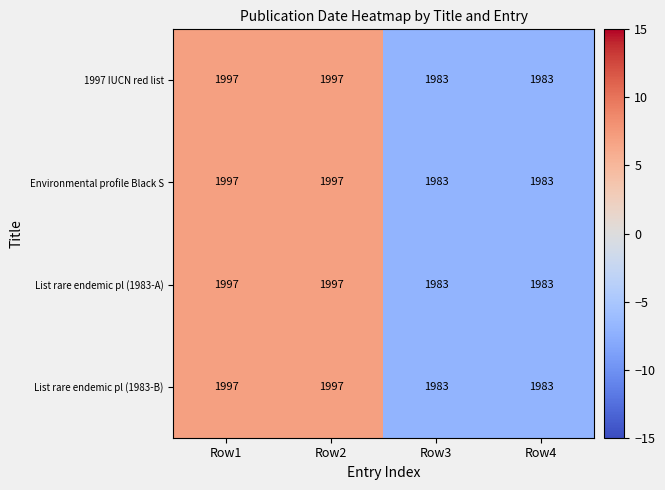

What is the sum of all List rare endemic pl (1983-B) values?

7960